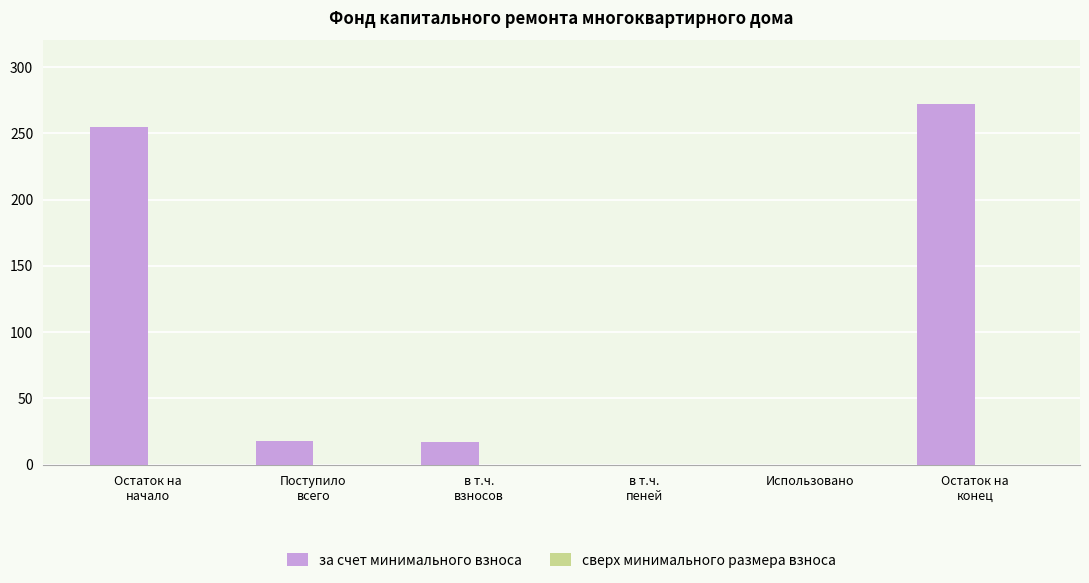

True or false: the data shows 84.1 at Использовано.

False